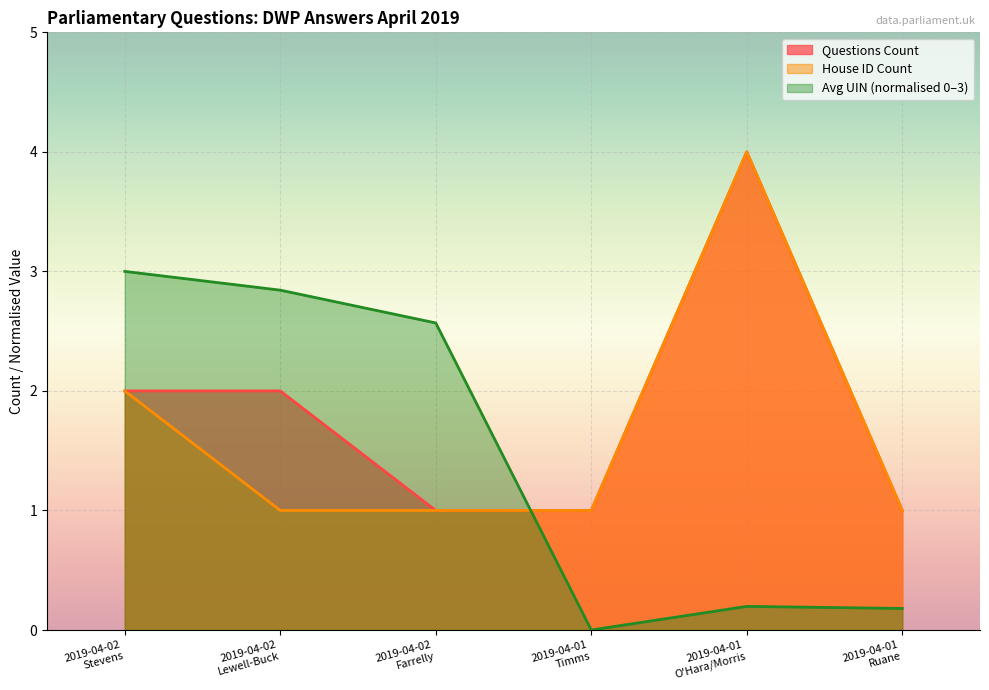

Which series has the largest total across all categories?

Questions Count